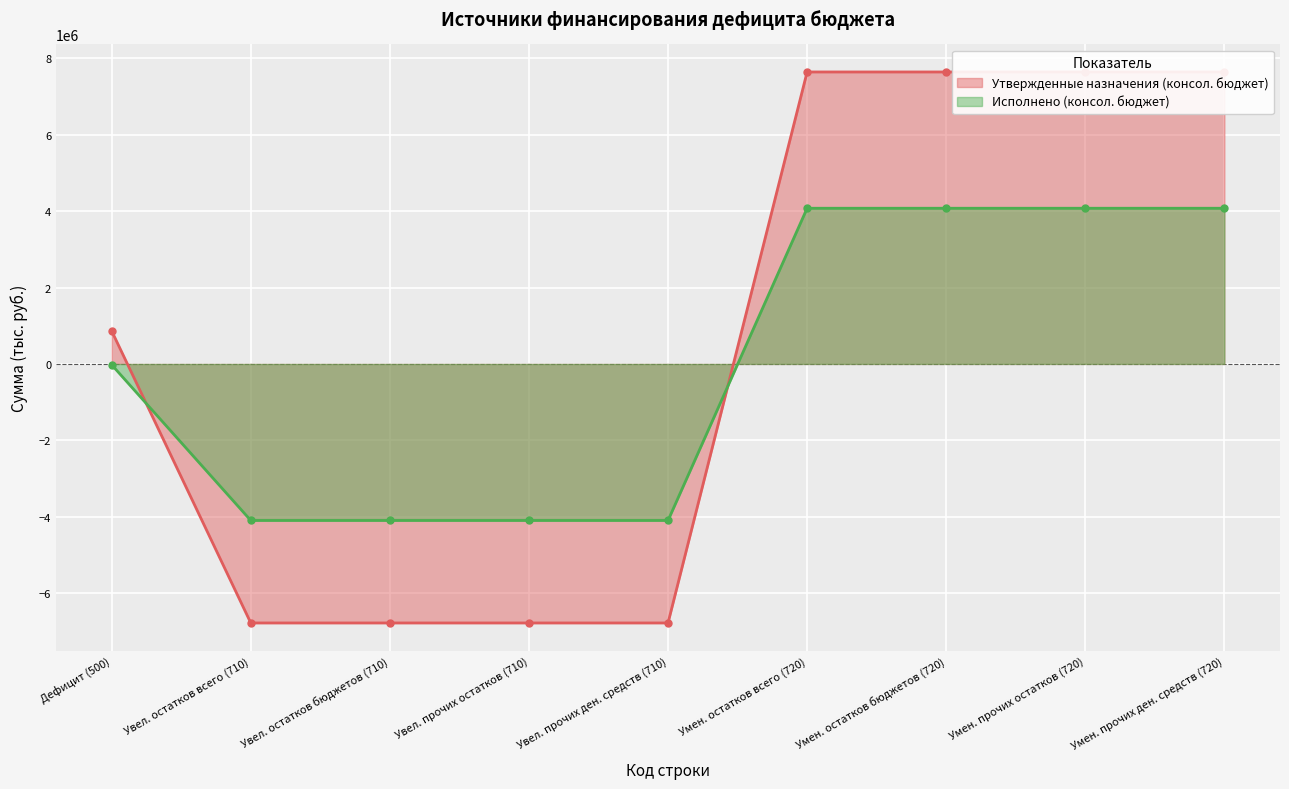

Is the value of Исполнено (консол. бюджет) at Увел. прочих остатков (710) greater than the value of Утвержденные назначения (консол. бюджет) at Увел. остатков всего (710)?

Yes